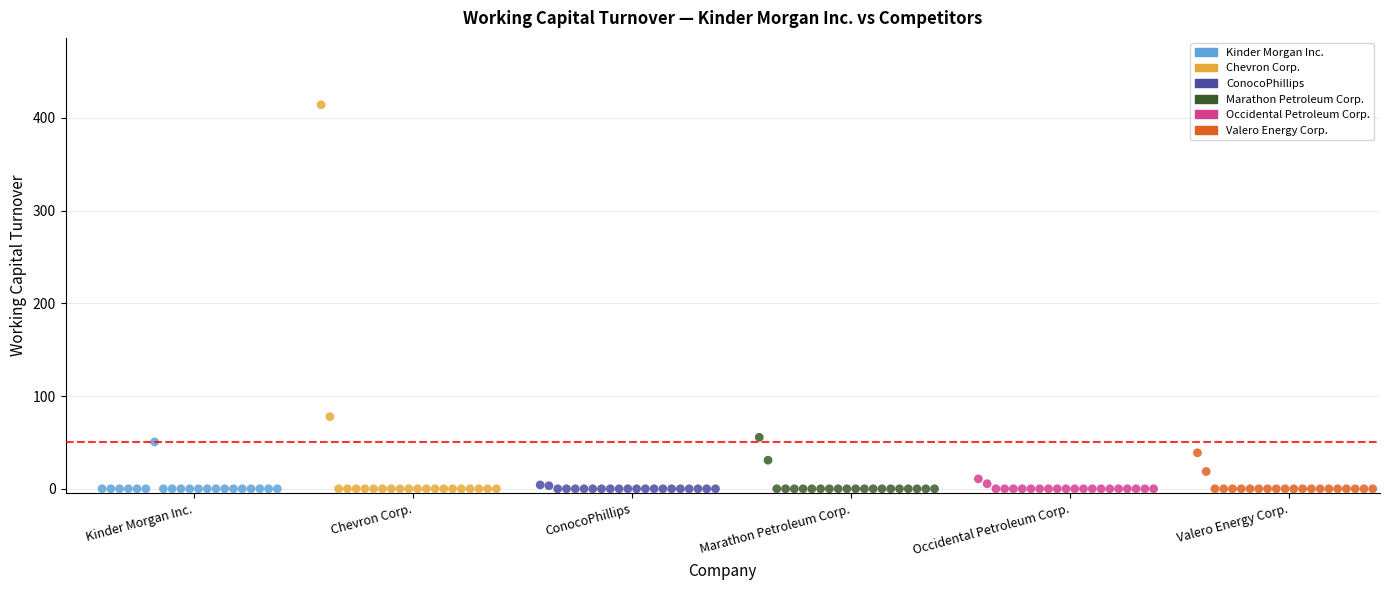

Which series has the largest Y range (max minus min)?

Chevron Corp.